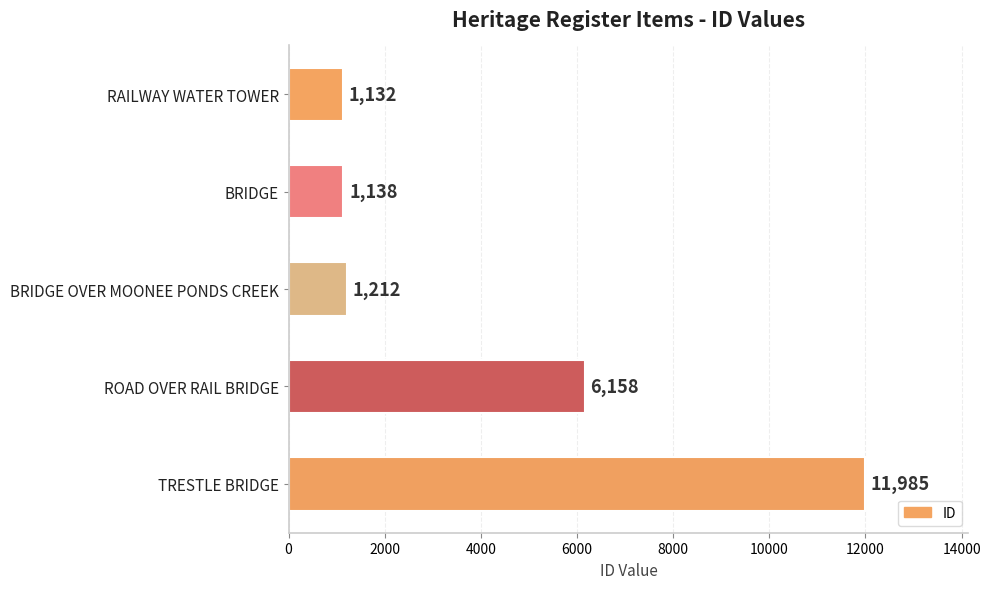

True or false: the data shows 1212 at BRIDGE OVER MOONEE PONDS CREEK.

True